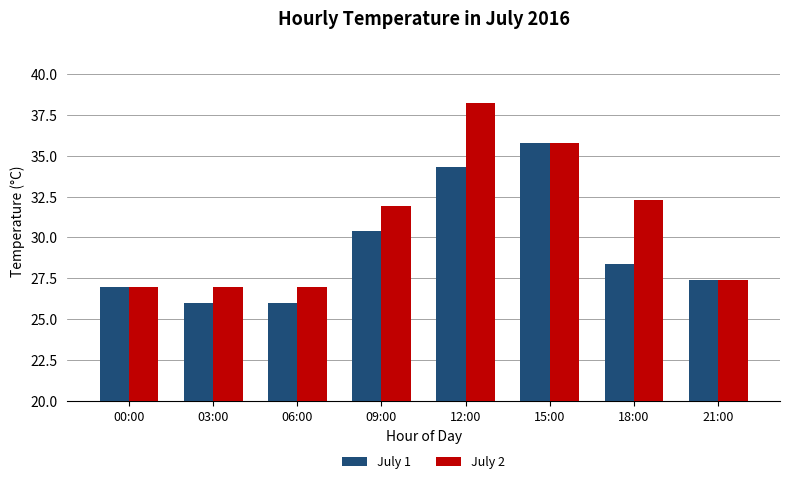

What is the greatest value displayed?

38.2